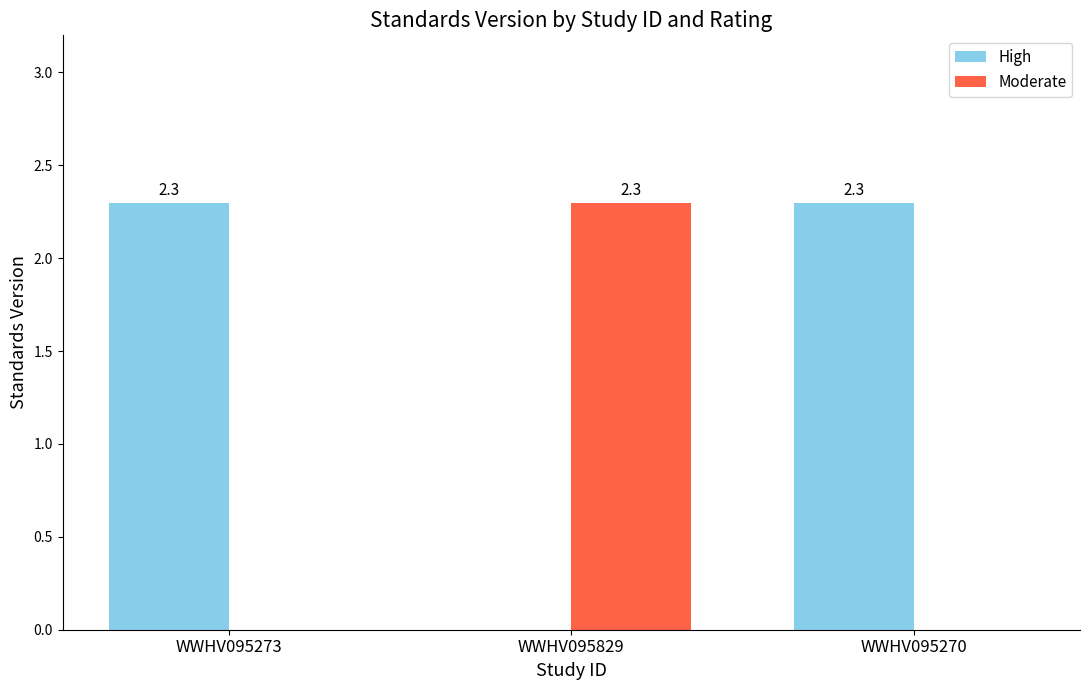

What is the total value across all series at WWHV095273?

2.3